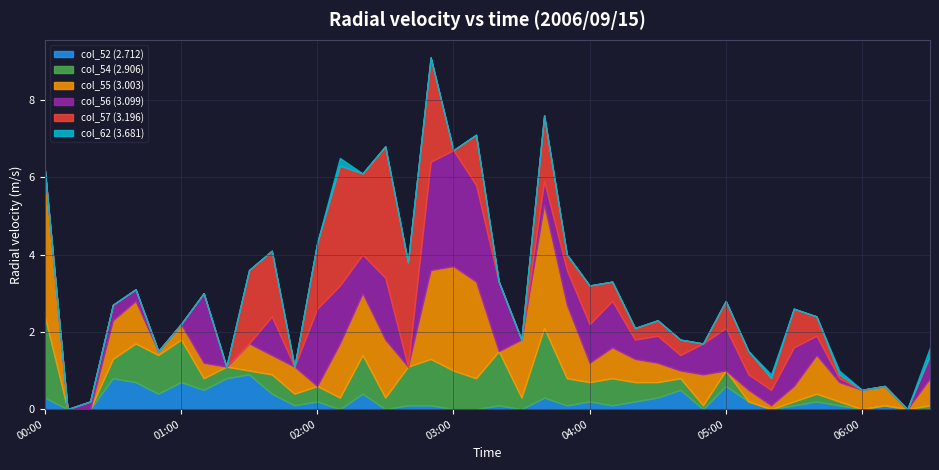

What is the highest value of the col_52 (2.712) series?

0.9